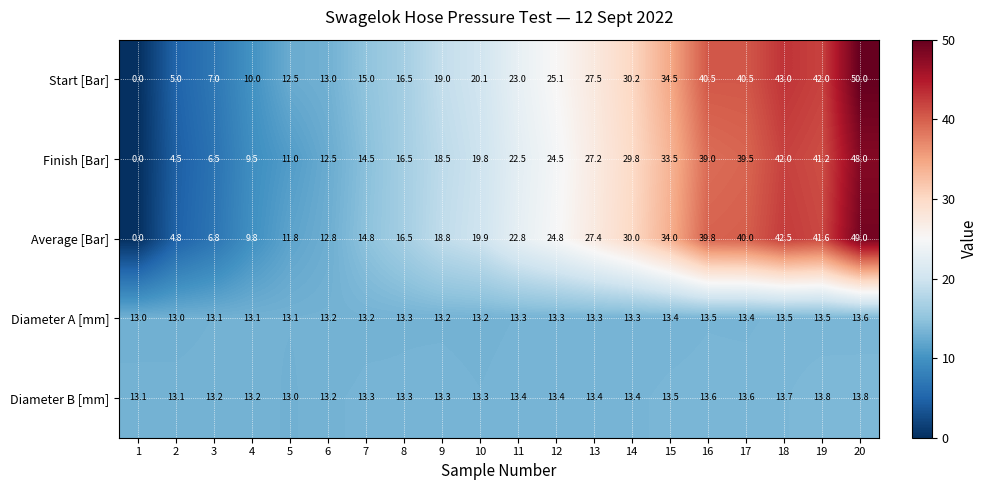

What is the sum of the Finish [Bar] values at 11 and 12?

47.0